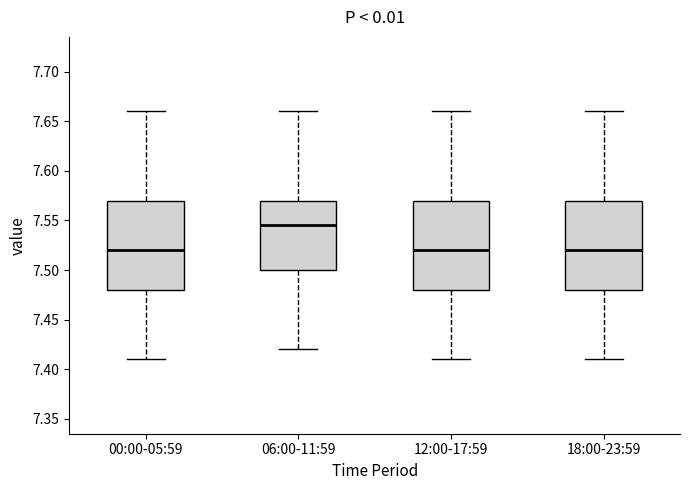

Reading left to right, read every box against the y-axis: the position of its median line, the range the box covers, and the ends of its whiskers. The values are not printed on the chart, so give them approximately, as read against the axis.

00:00-05:59: median 7.520, box 7.480 to 7.570, whiskers 7.410 to 7.660
06:00-11:59: median 7.545, box 7.500 to 7.570, whiskers 7.420 to 7.660
12:00-17:59: median 7.520, box 7.480 to 7.570, whiskers 7.410 to 7.660
18:00-23:59: median 7.520, box 7.480 to 7.570, whiskers 7.410 to 7.660